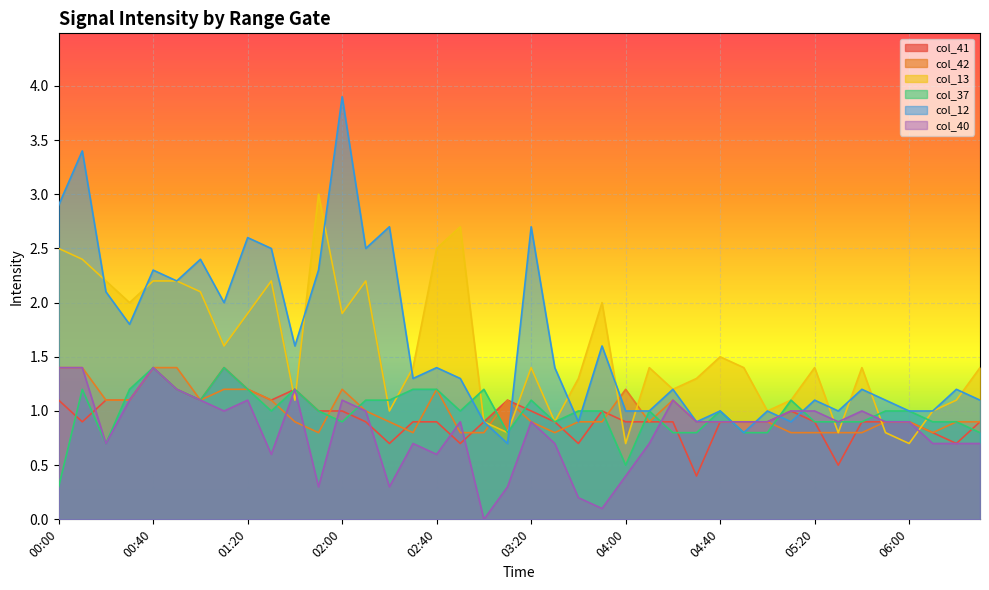

What is the spread (max minus min) of values at 00:00?

2.6